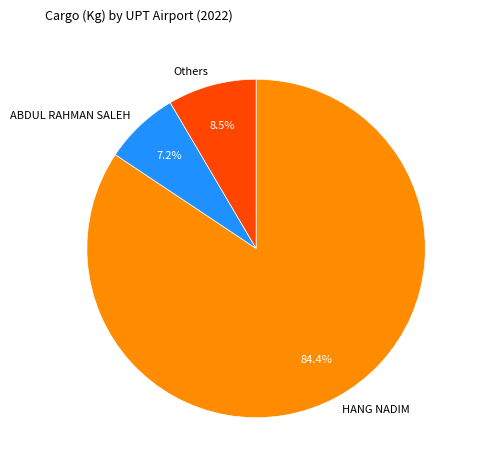

To the nearest percent, what is the difference between the largest and smallest slice percentages?

77%